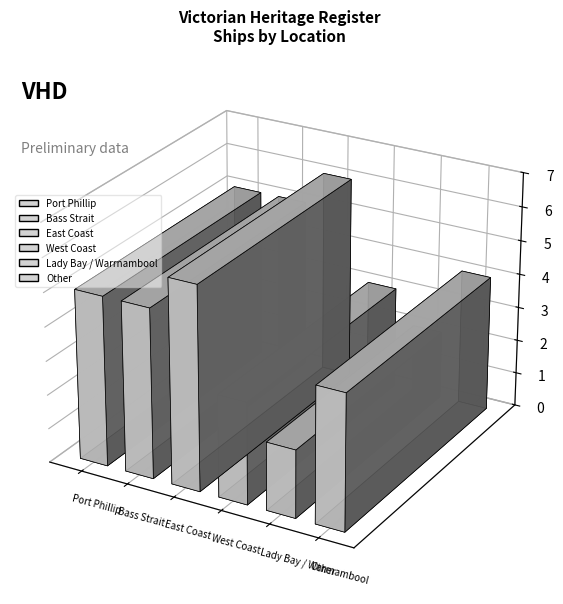

Rank the categories by value from highest to lowest.

East Coast, Port Phillip, Bass Strait, Other, West Coast, Lady Bay / Warrnambool